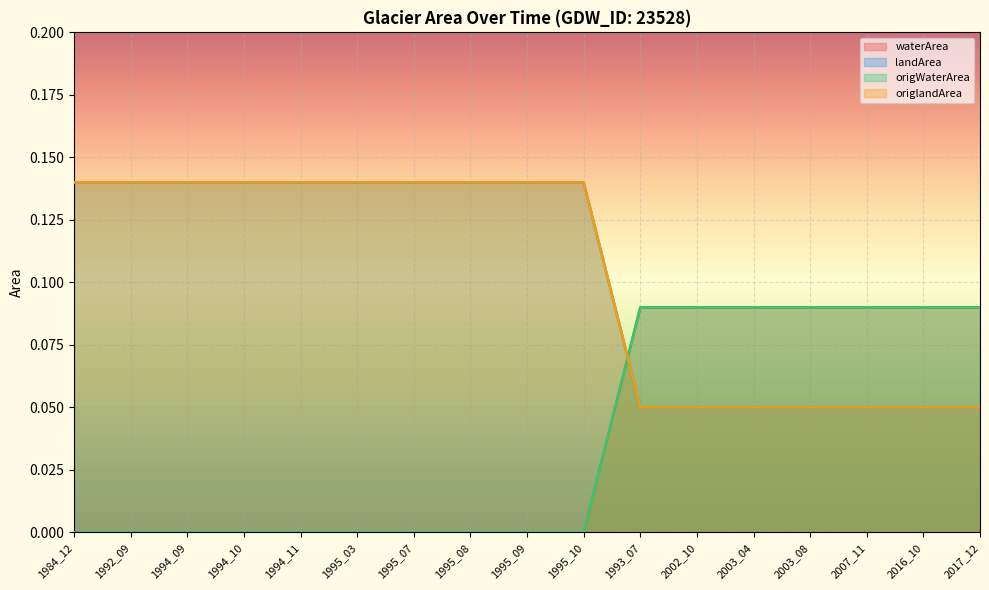

True or false: origlandArea and landArea cross at least once.

False